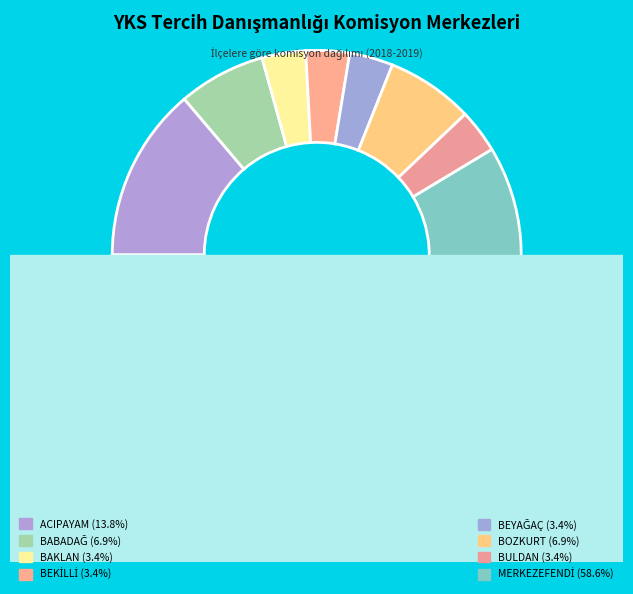

To the nearest percent, what is the combined percentage of BOZKURT and MERKEZEFENDİ?

66%